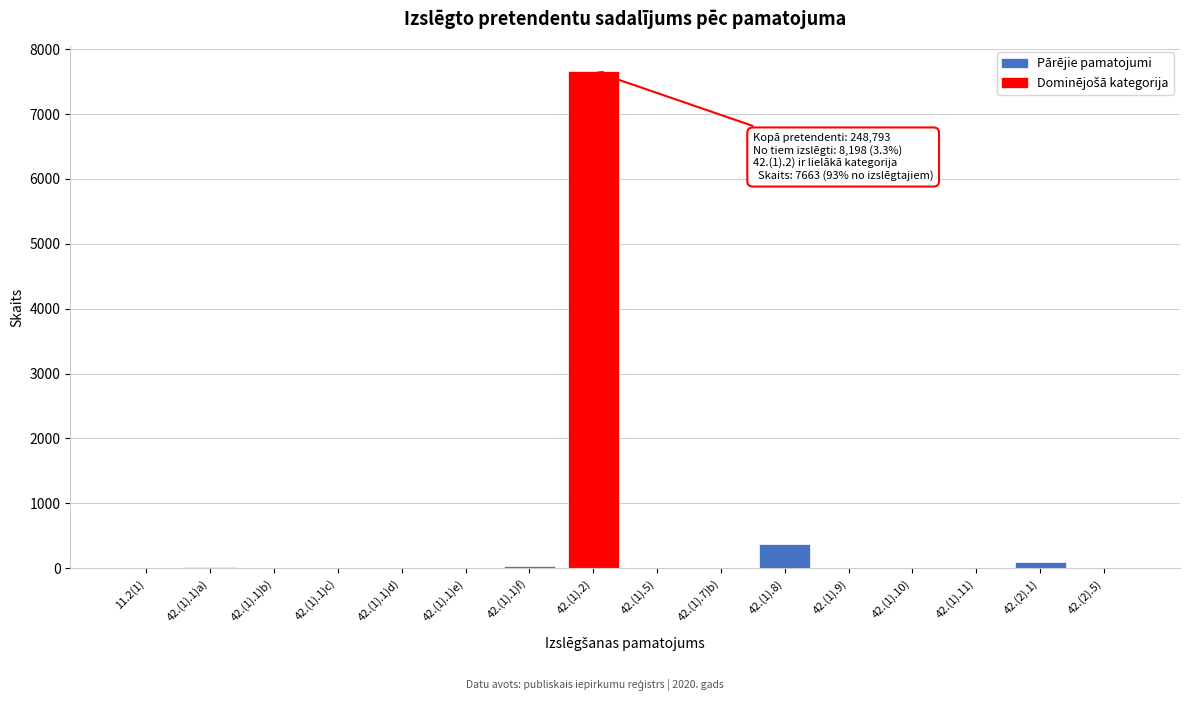

At which category does the chart reach its peak across all series?

42.(1).2)